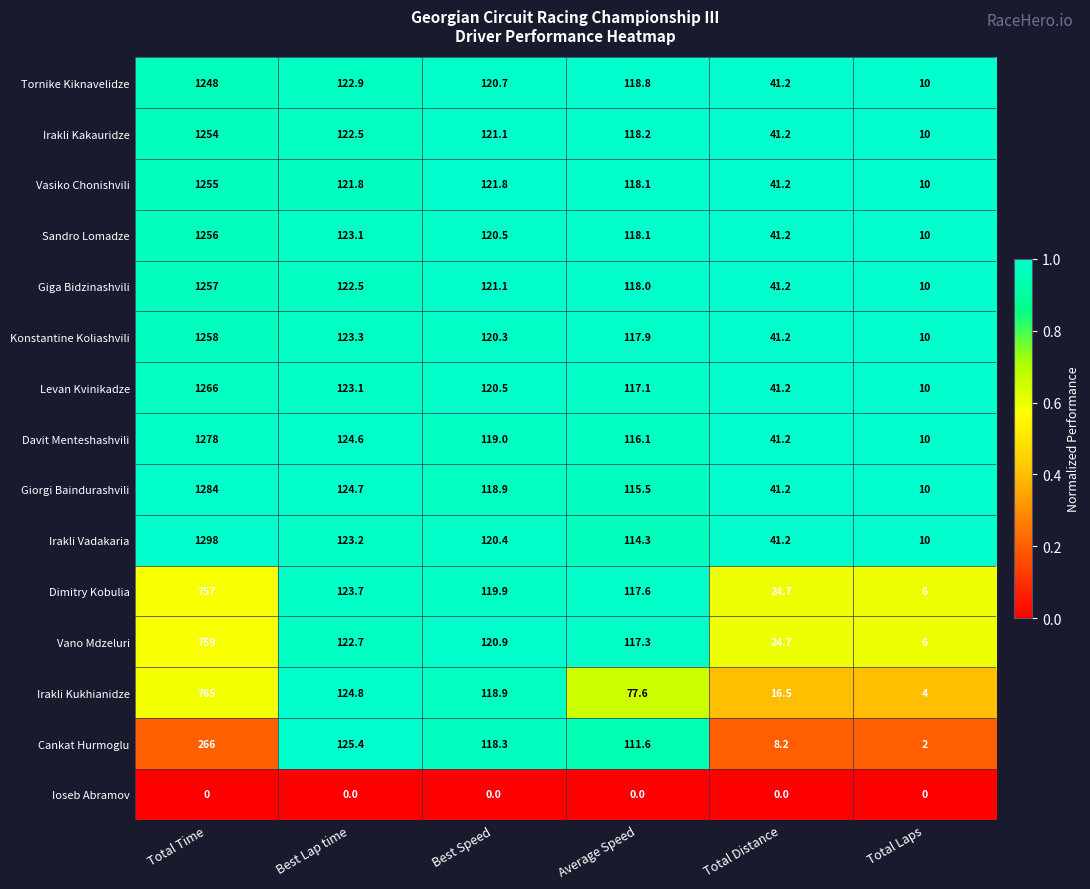

True or false: Cankat Hurmoglu has a value of 0.7 at Total Laps.

False